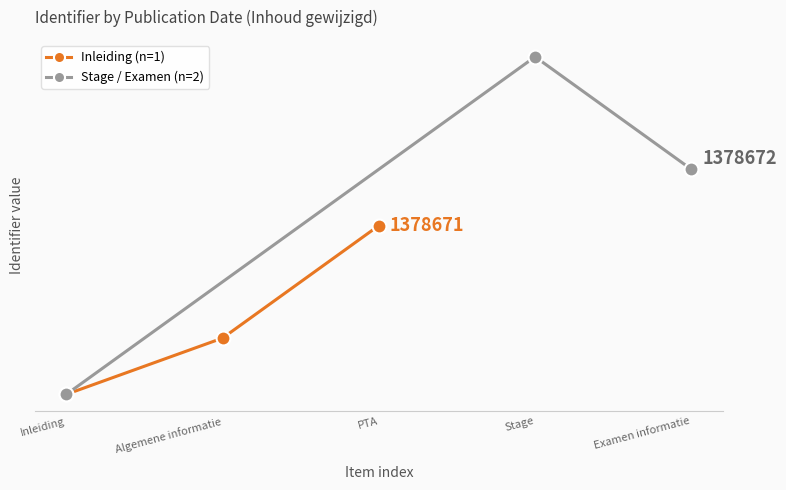

What are all the series names shown in the legend?

Inleiding (n=1), Stage / Examen (n=2)